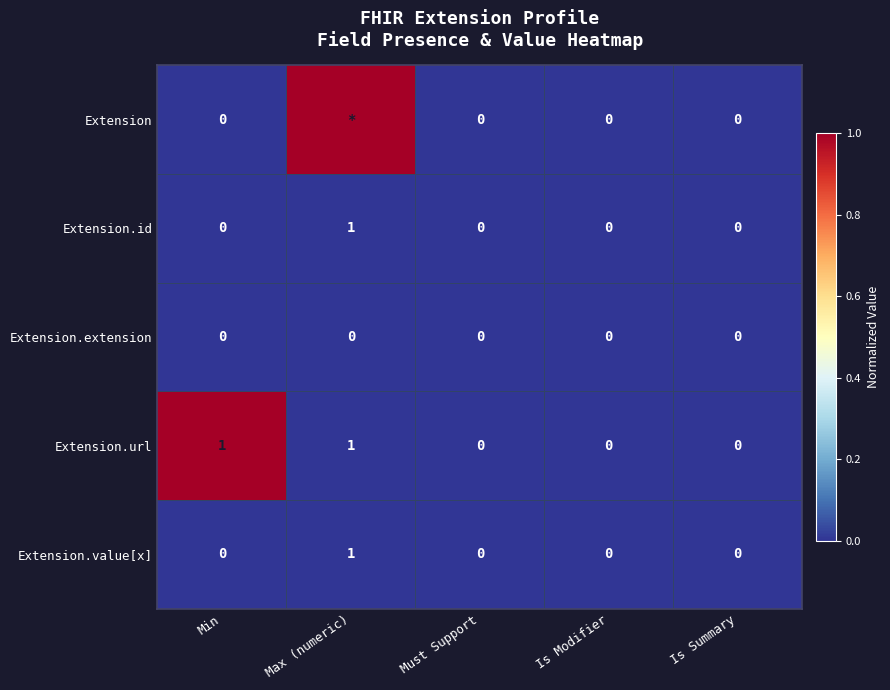

At how many categories does at least one series exceed 0?

2